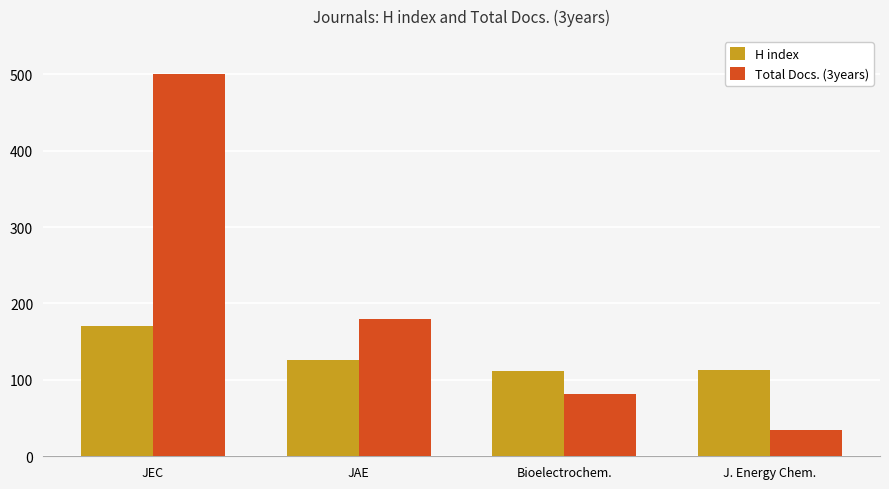

What is the average value of the Total Docs. (3years) series?

199